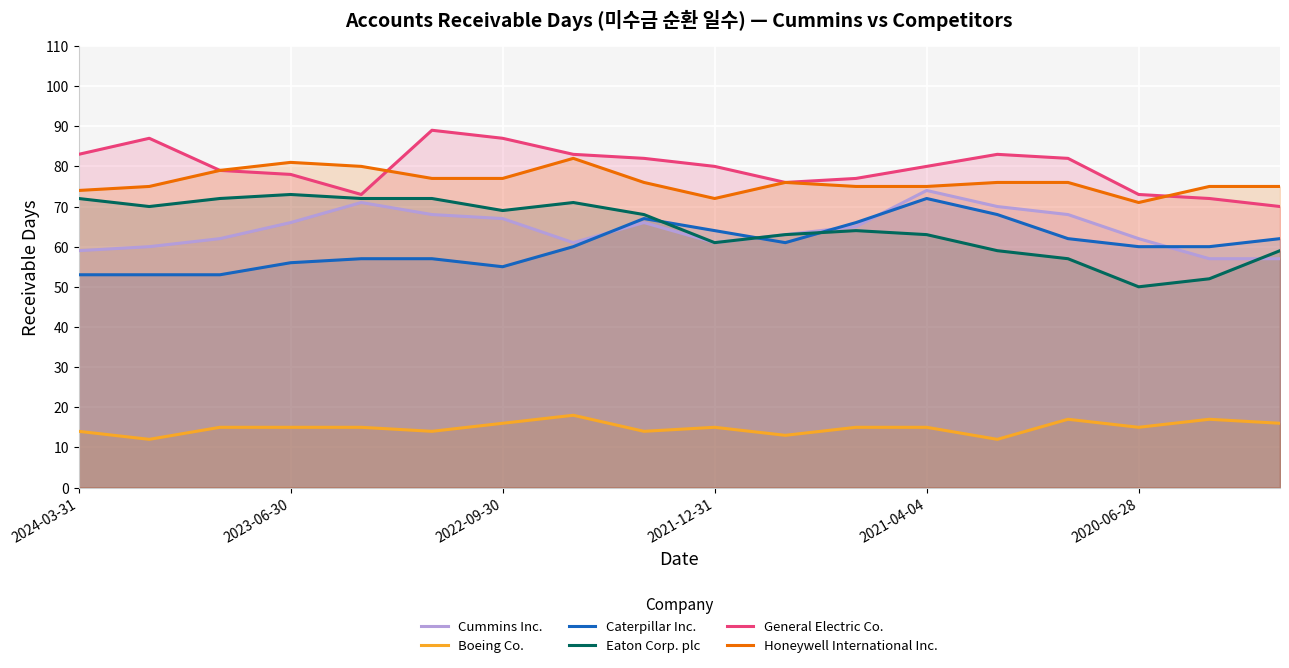

True or false: General Electric Co. and Caterpillar Inc. intersect in this chart.

False